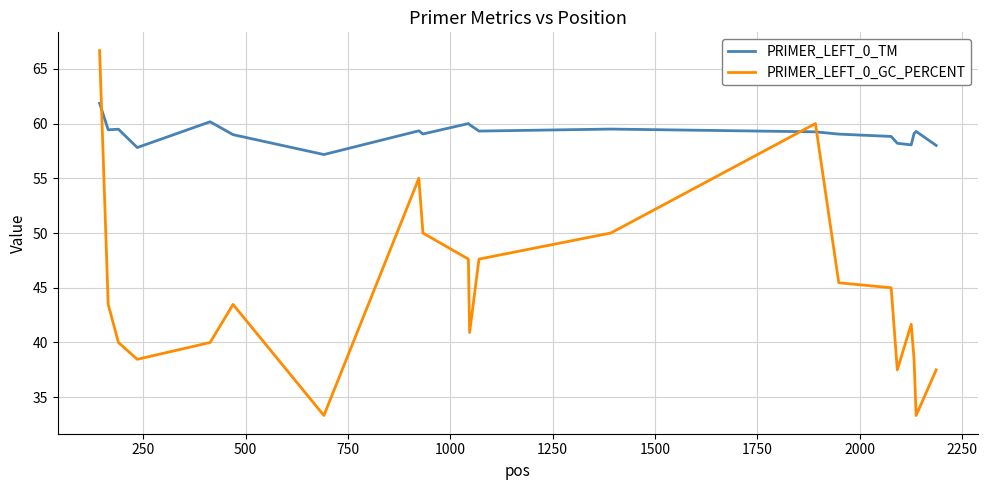

How many times do PRIMER_LEFT_0_GC_PERCENT and PRIMER_LEFT_0_TM cross each other?

3